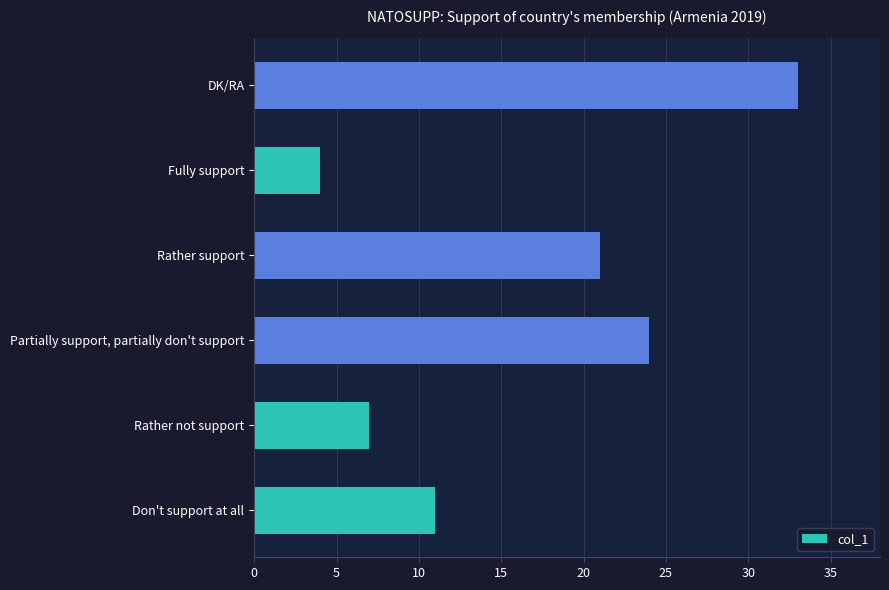

Between Don't support at all and DK/RA, which is larger?

DK/RA